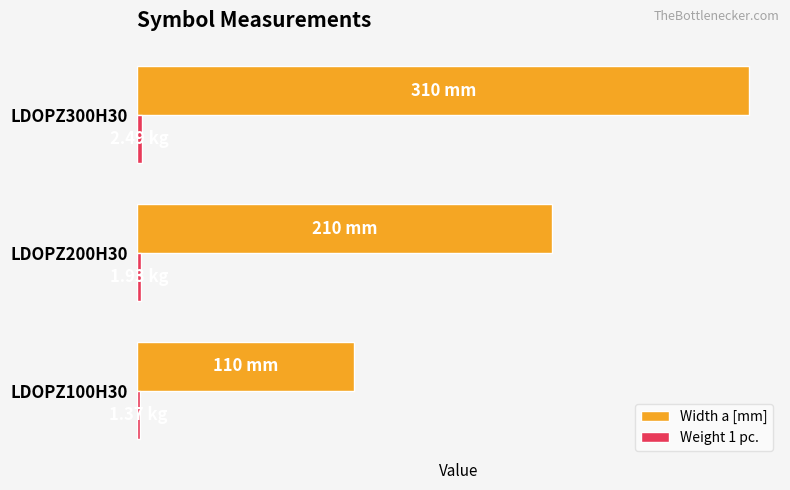

How many values in the Width a [mm] series exceed 210?

1